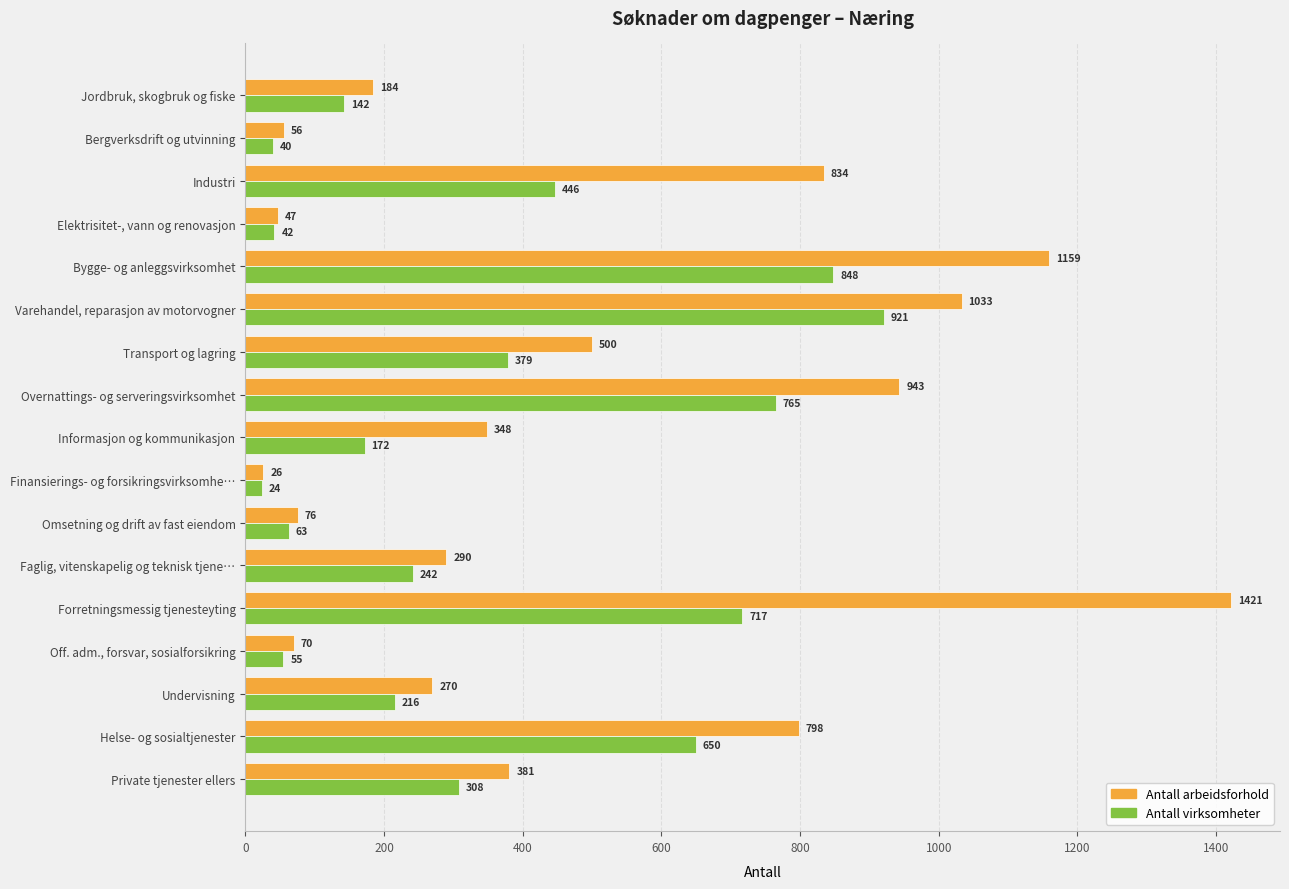

Which series has the largest range (max minus min)?

Antall arbeidsforhold